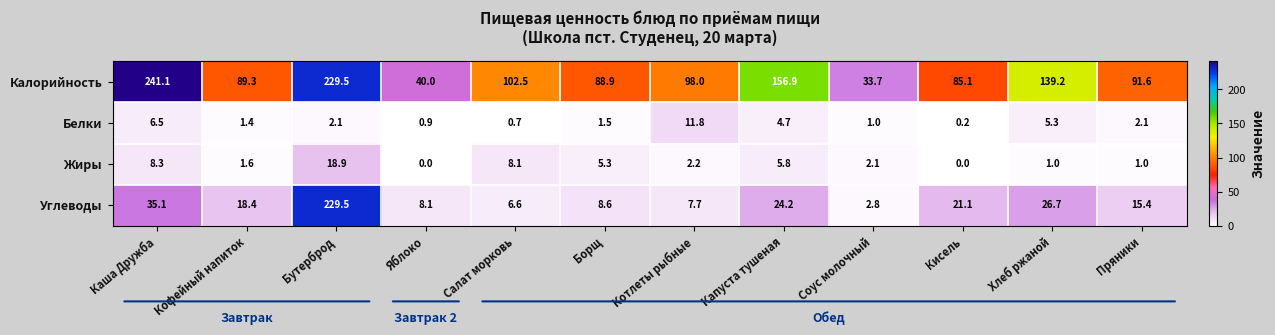

At which label does Углеводы reach its minimum?

Соус молочный